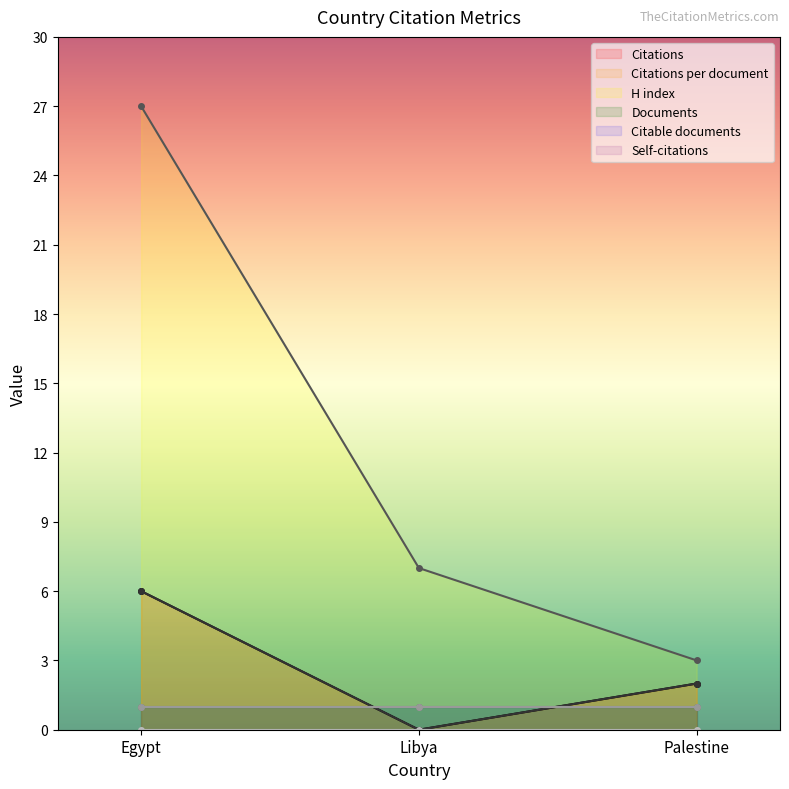

List the labels in order of Citations value, largest first.

Egypt, Palestine, Libya